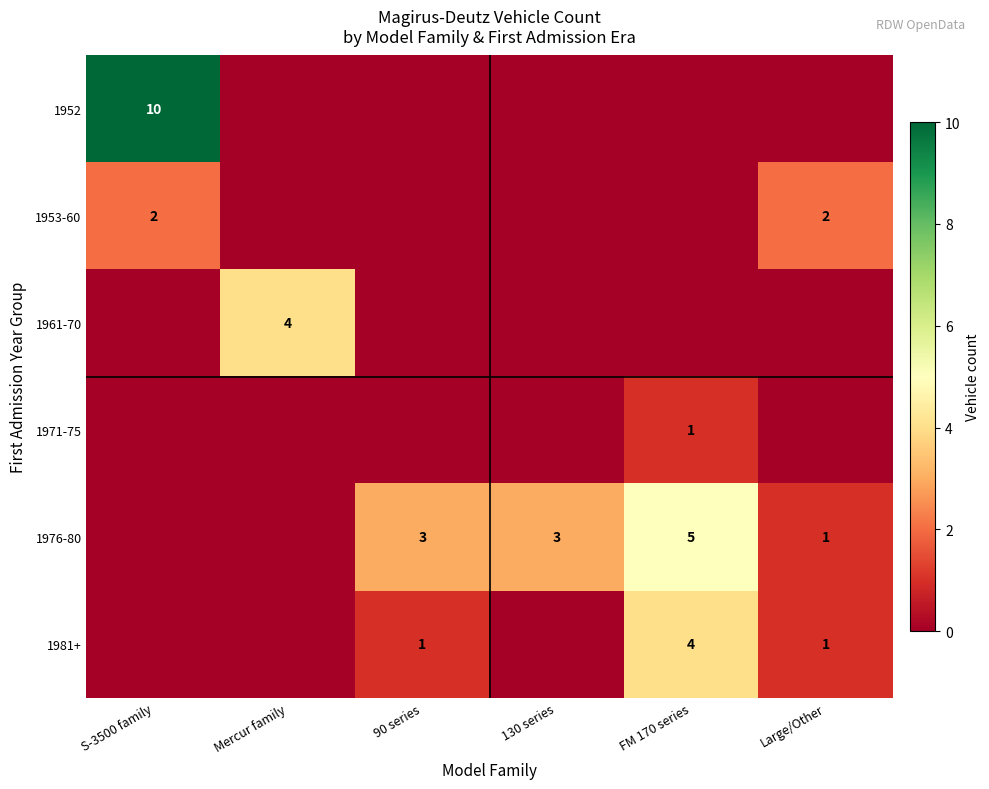

Is it true that 1953-60 equals 3 at S-3500 family?

False